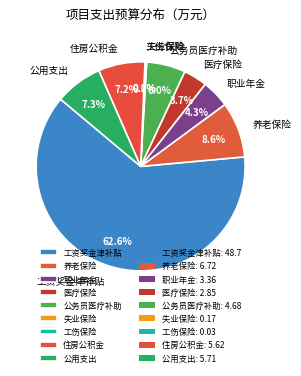

Is there any slice that represents more than half of the pie?

Yes